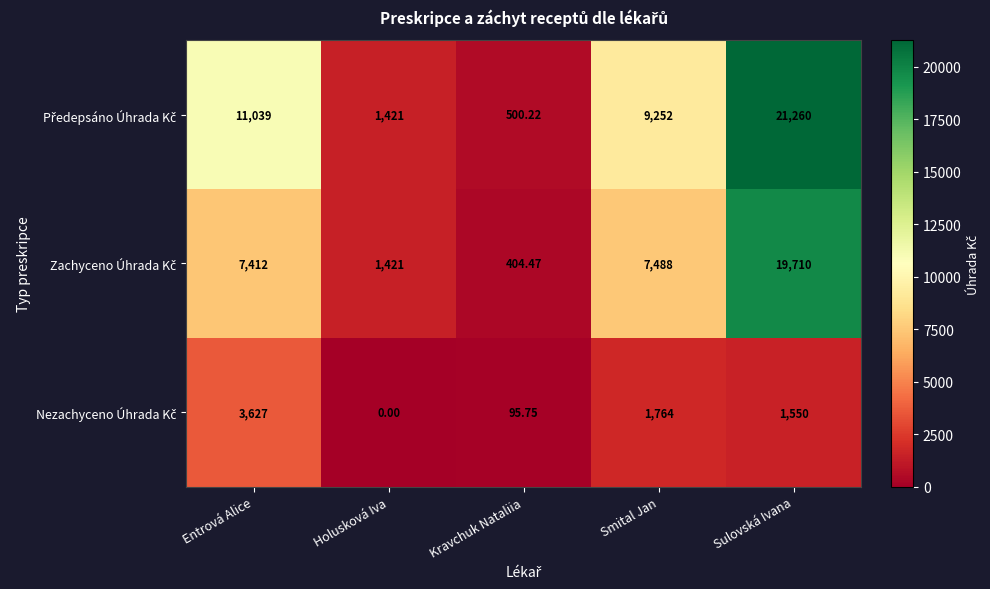

Which category has the lowest value across all series?

Holusková Iva